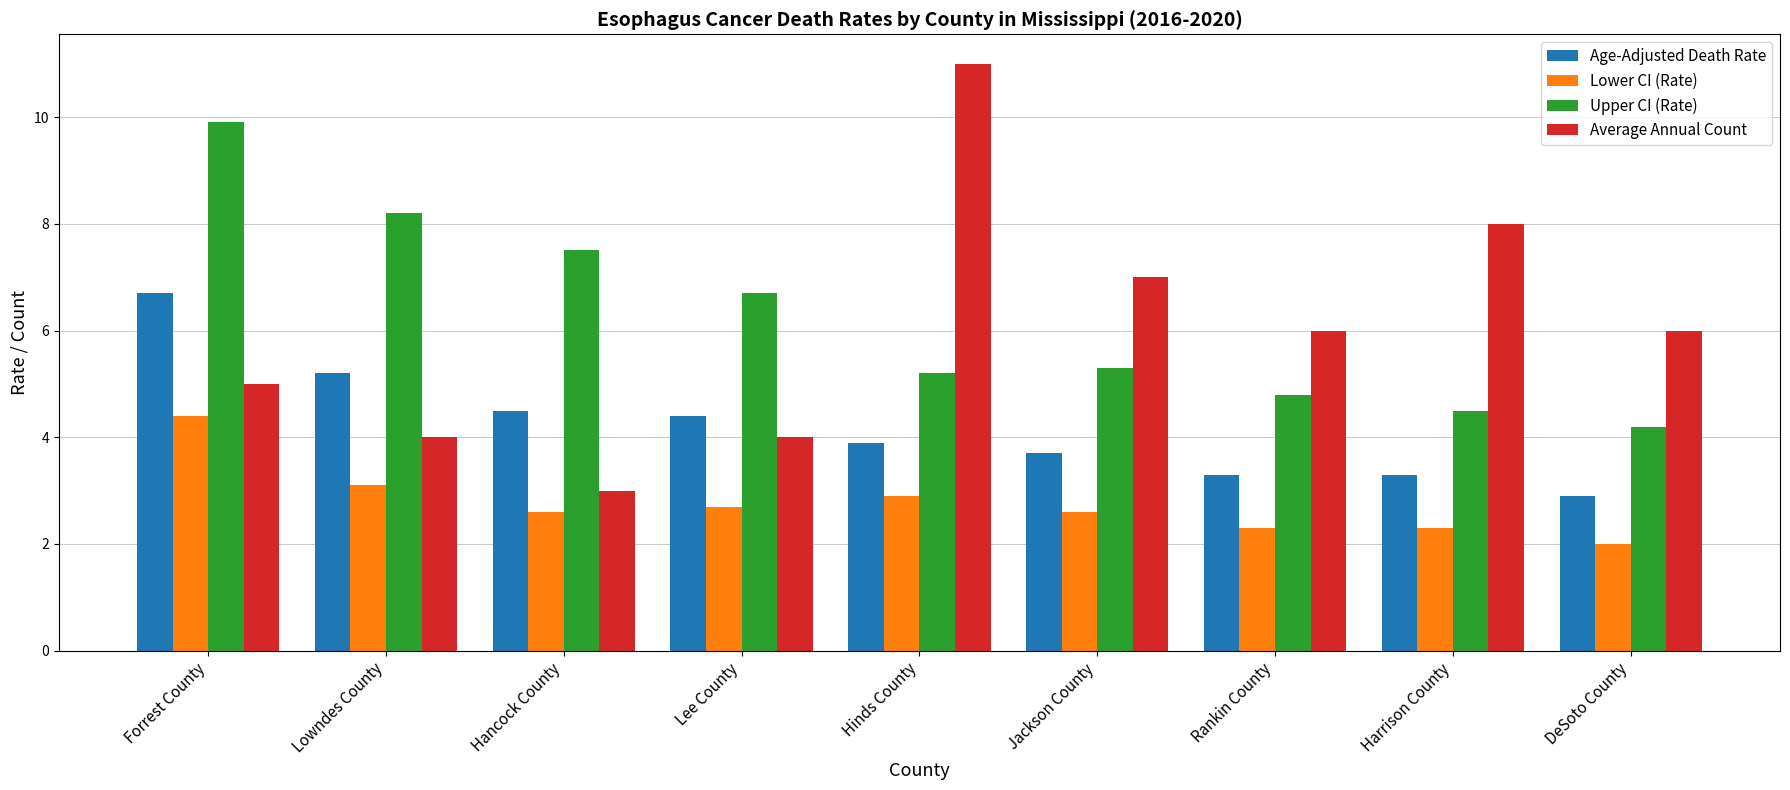

Which label corresponds to the largest value in the chart?

Hinds County